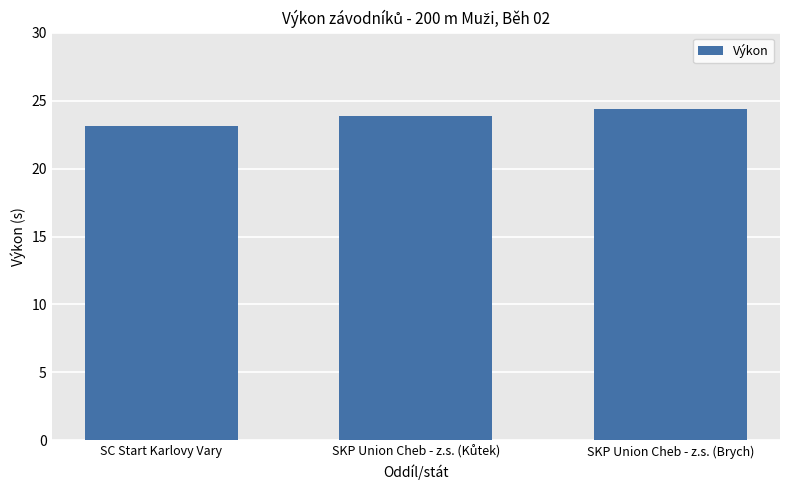

At which category does the chart reach its peak across all series?

SKP Union Cheb - z.s. (Brych)